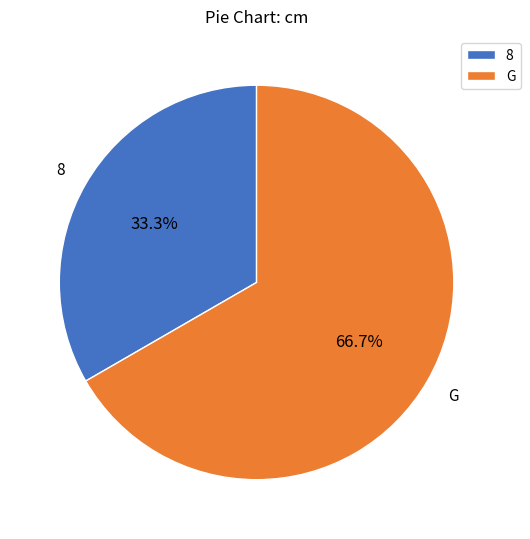

Count the number of slices in the pie.

2